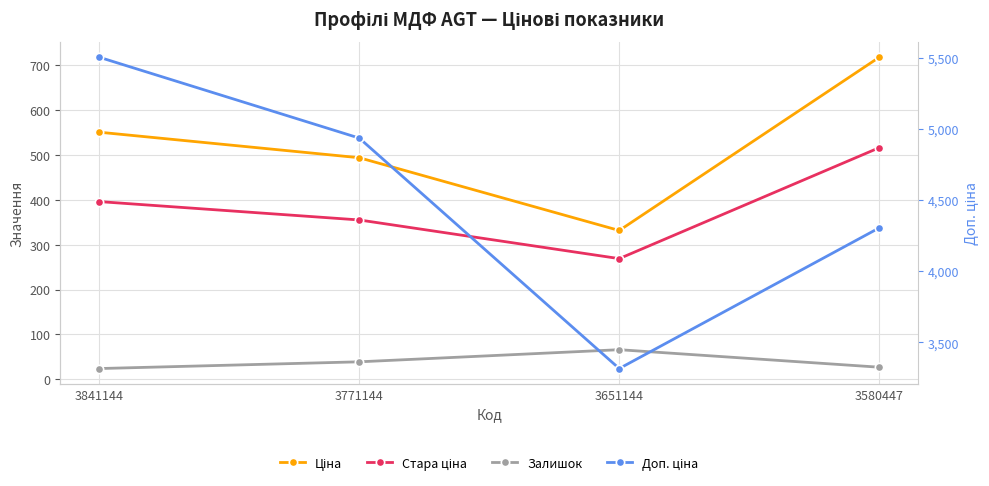

True or false: Доп. ціна and Ціна cross at least once.

False